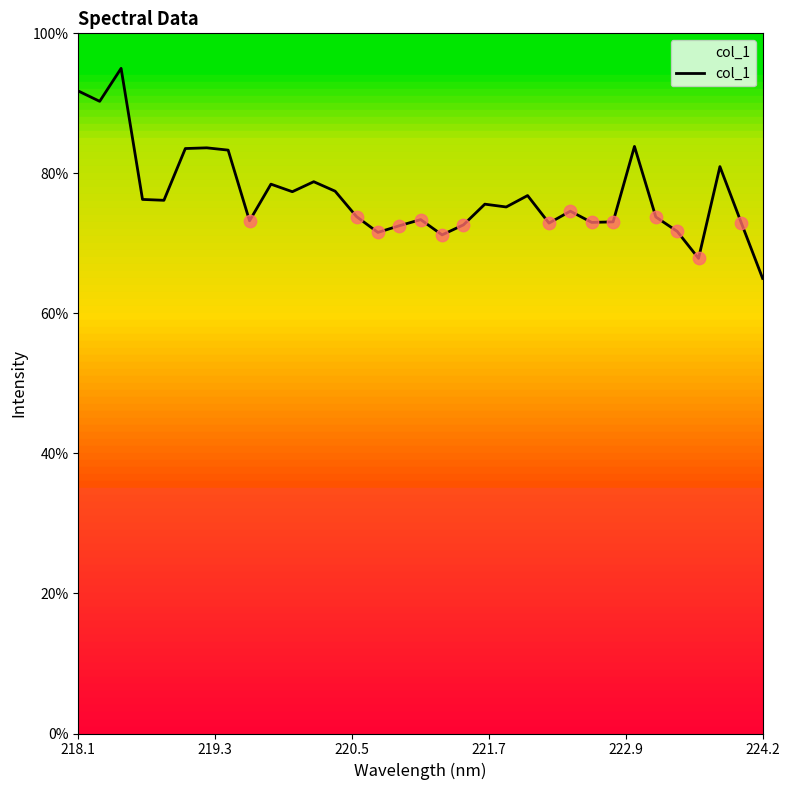

What is the greatest value displayed?

95.0